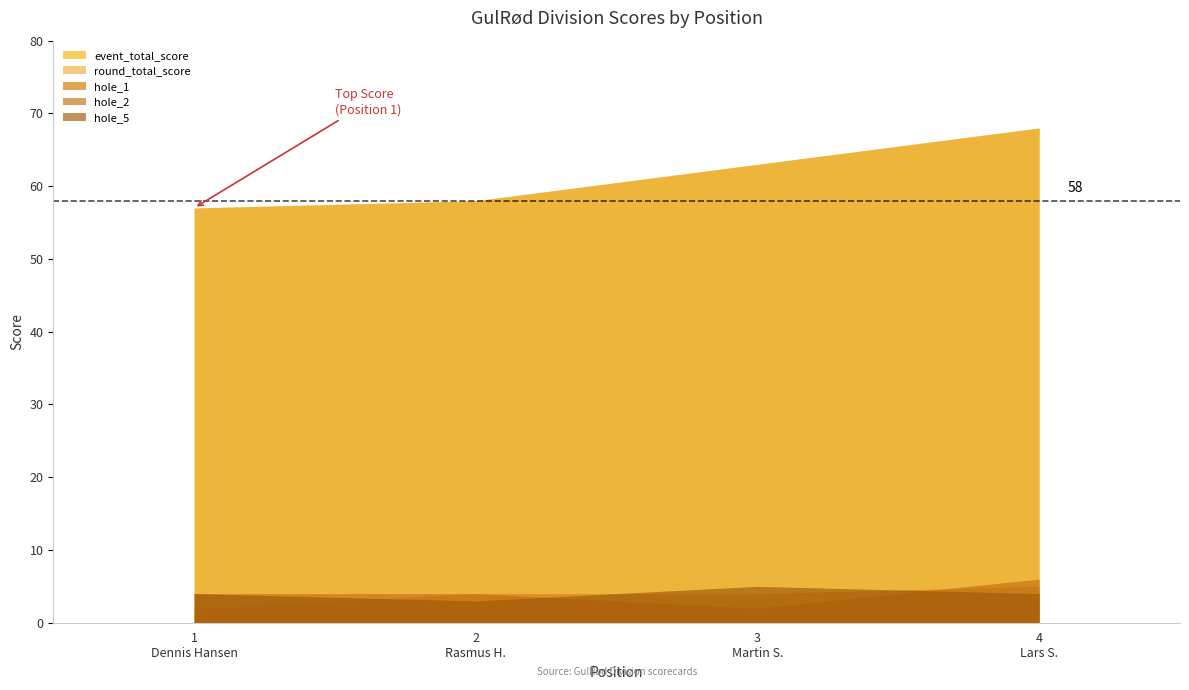

The value of round_total_score at 2 is 93. True or false?

False